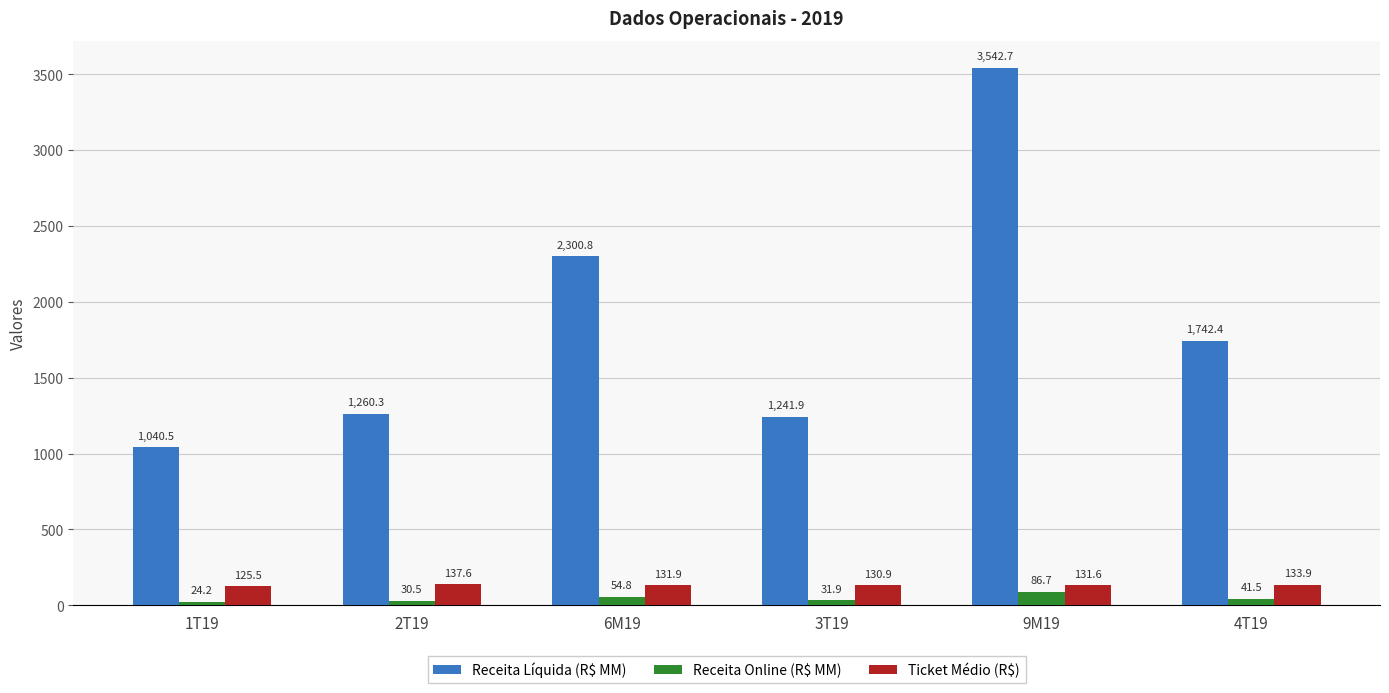

What are all the series names shown in the legend?

Receita Líquida (R$ MM), Receita Online (R$ MM), Ticket Médio (R$)